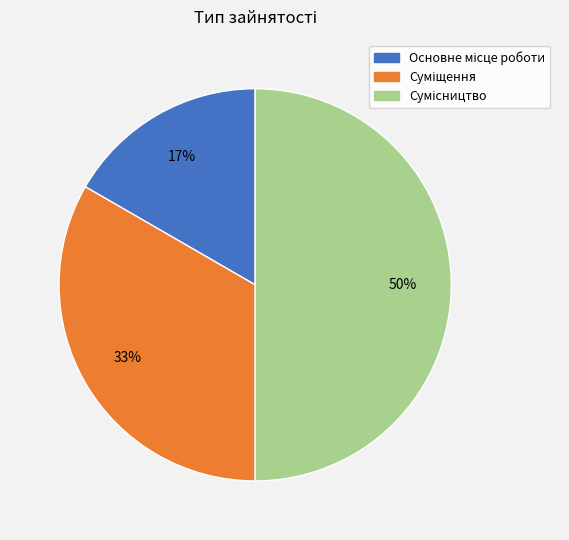

To the nearest percent, what is the average slice percentage?

33%